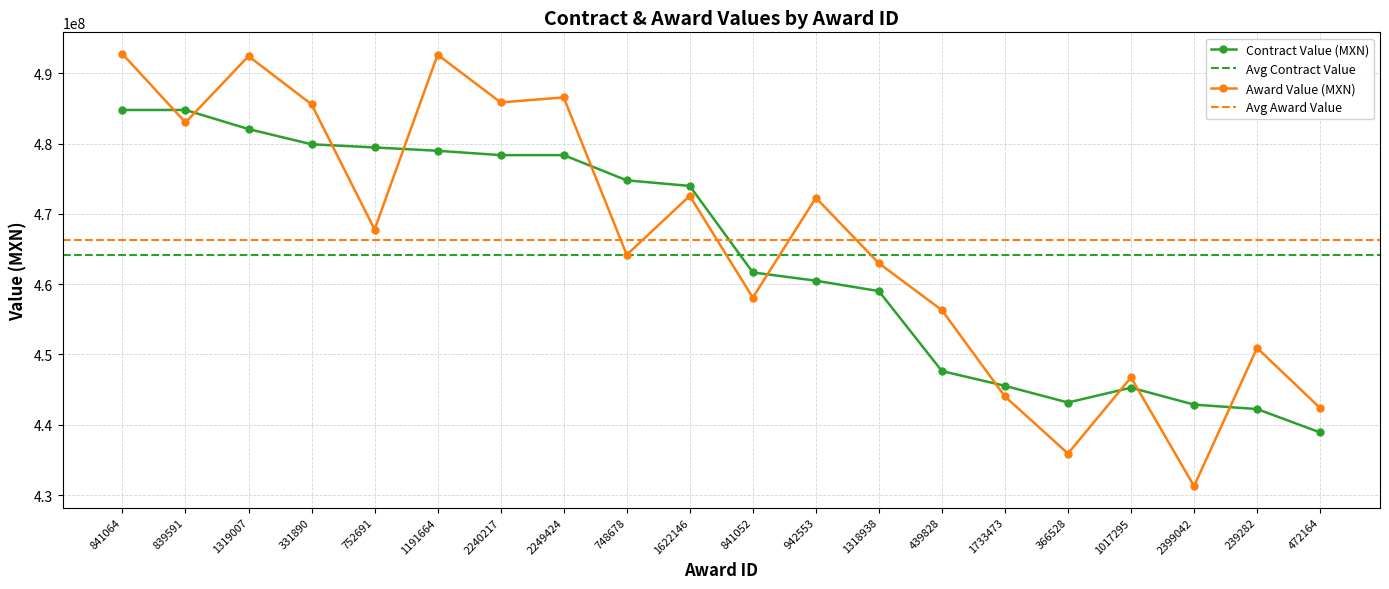

What is the maximum value shown in the chart?

484778854.7